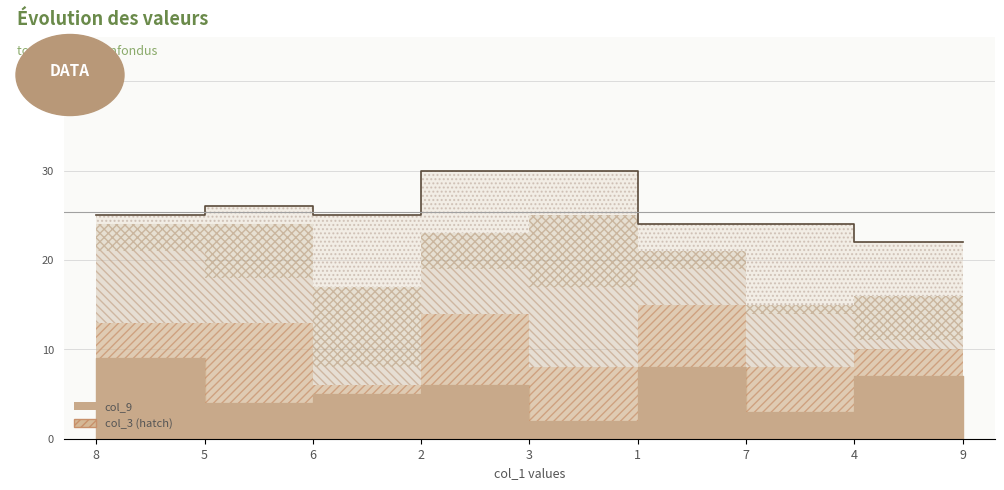

Between 5 and 6, which is larger?

5